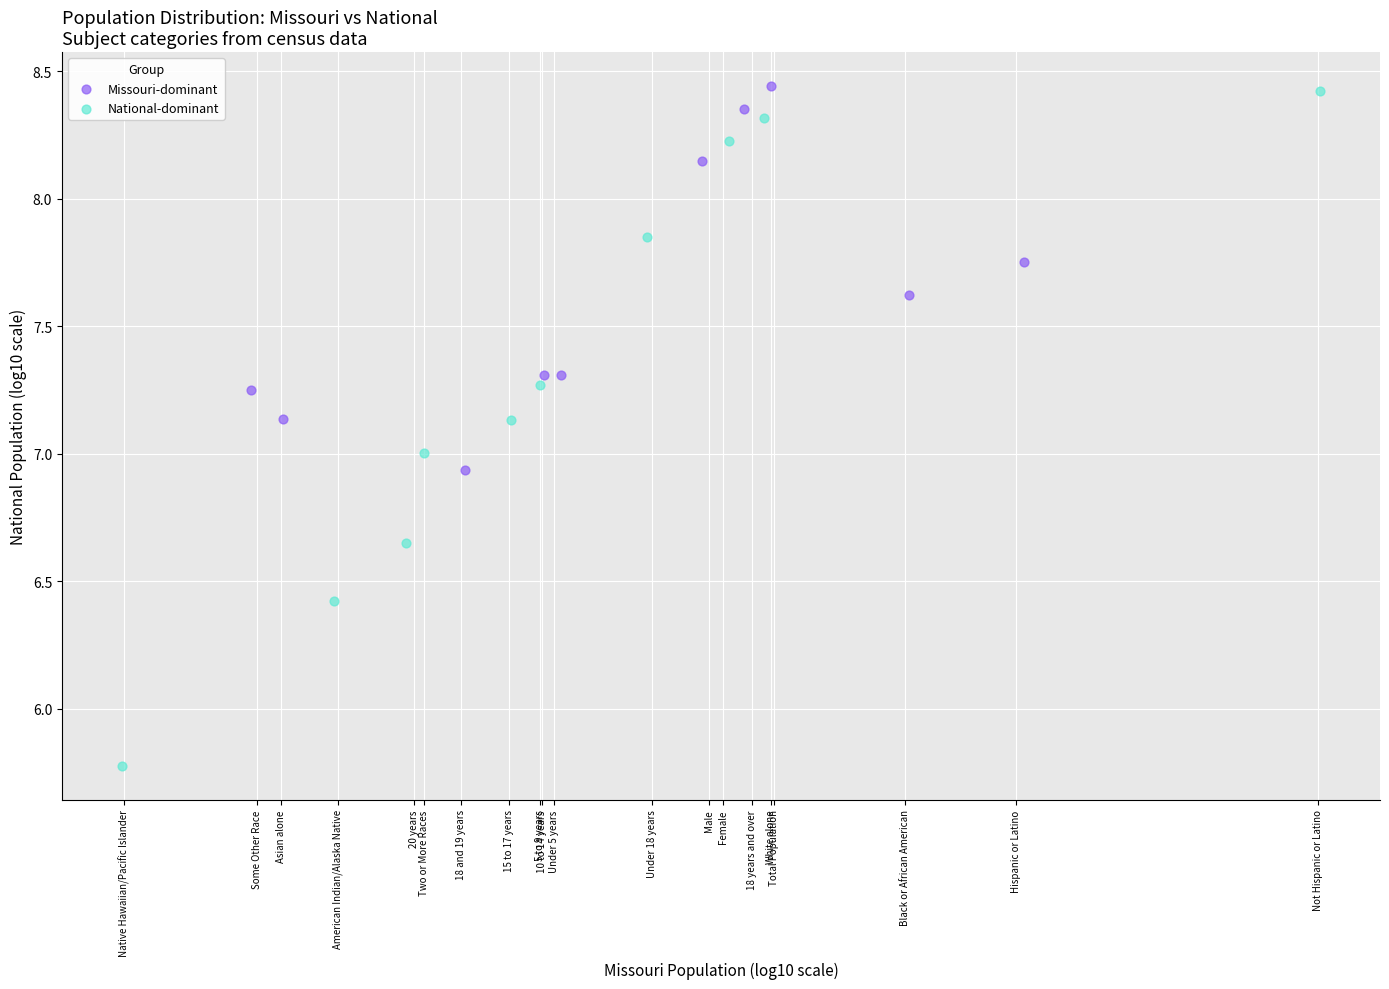

Which series reaches the minimum Y coordinate?

National-dominant